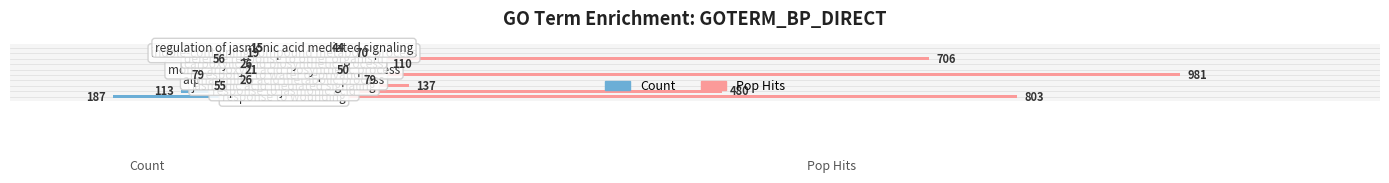

What is the difference between the maximum and minimum values in the Pop Hits series?

937